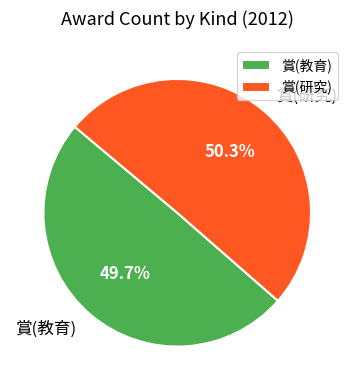

Rank the categories by value from lowest to highest.

賞(教育), 賞(研究)